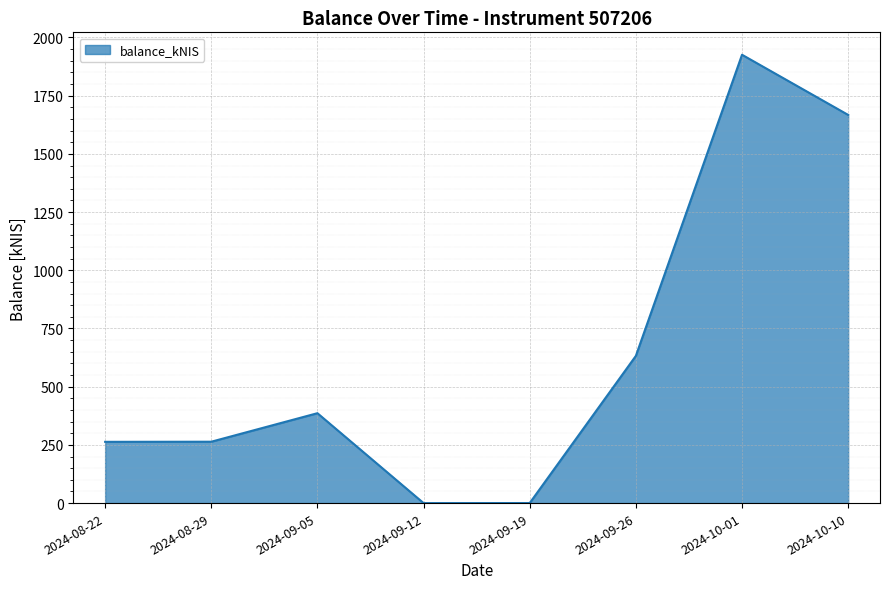

Is it true that the value at 2024-08-22 is 263.1?

True